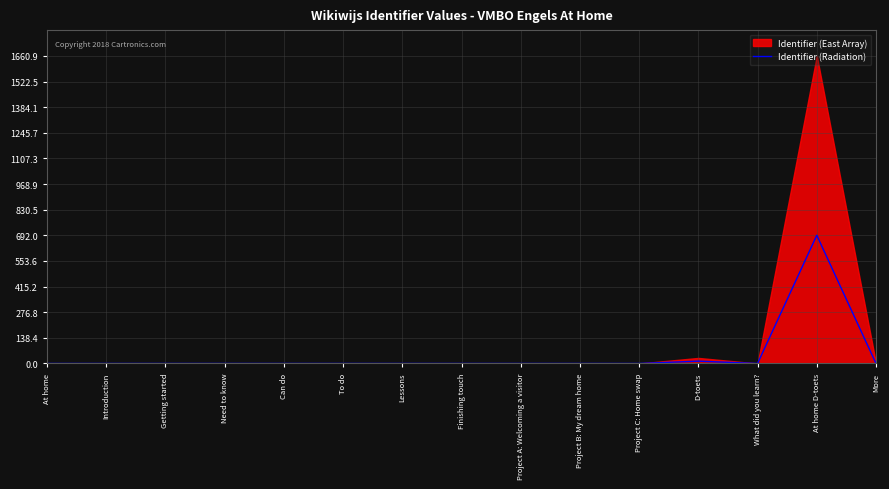

Reading left to right, list all the values displayed in this chart.

At home=0.0	Introduction=0.0	Getting started=0.0	Need to know=0.0	Can do=0.0	To do=0.0	Lessons=0.0	Finishing touch=0.0	Project A: Welcoming a visitor=0.0	Project B: My dream home=0.0	Project C: Home swap=0.0	D-toets=12.5	What did you learn?=0.0	At home D-toets=692.1	More=0.0